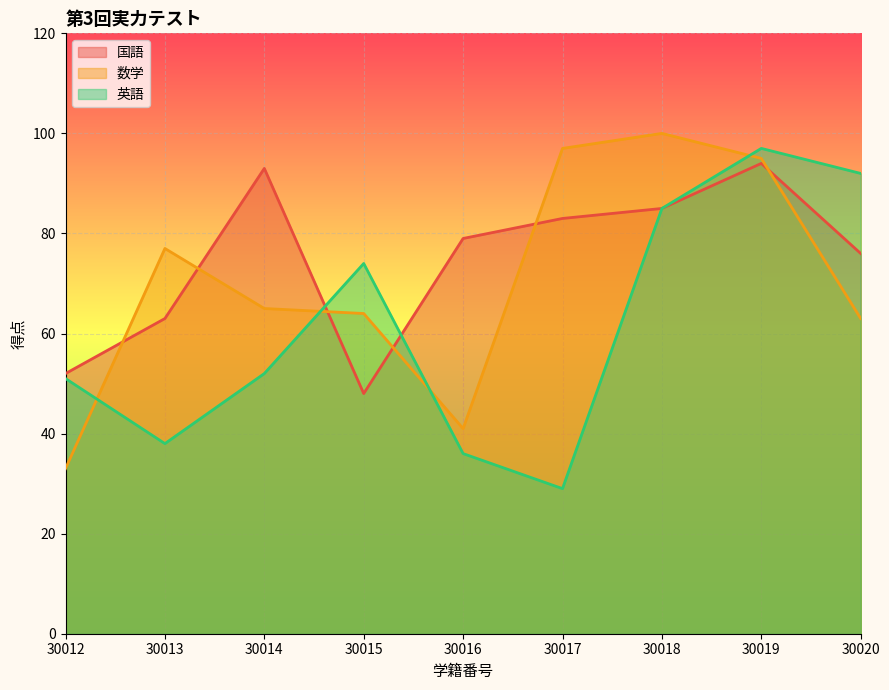

Which category has the lowest value across all series?

30017